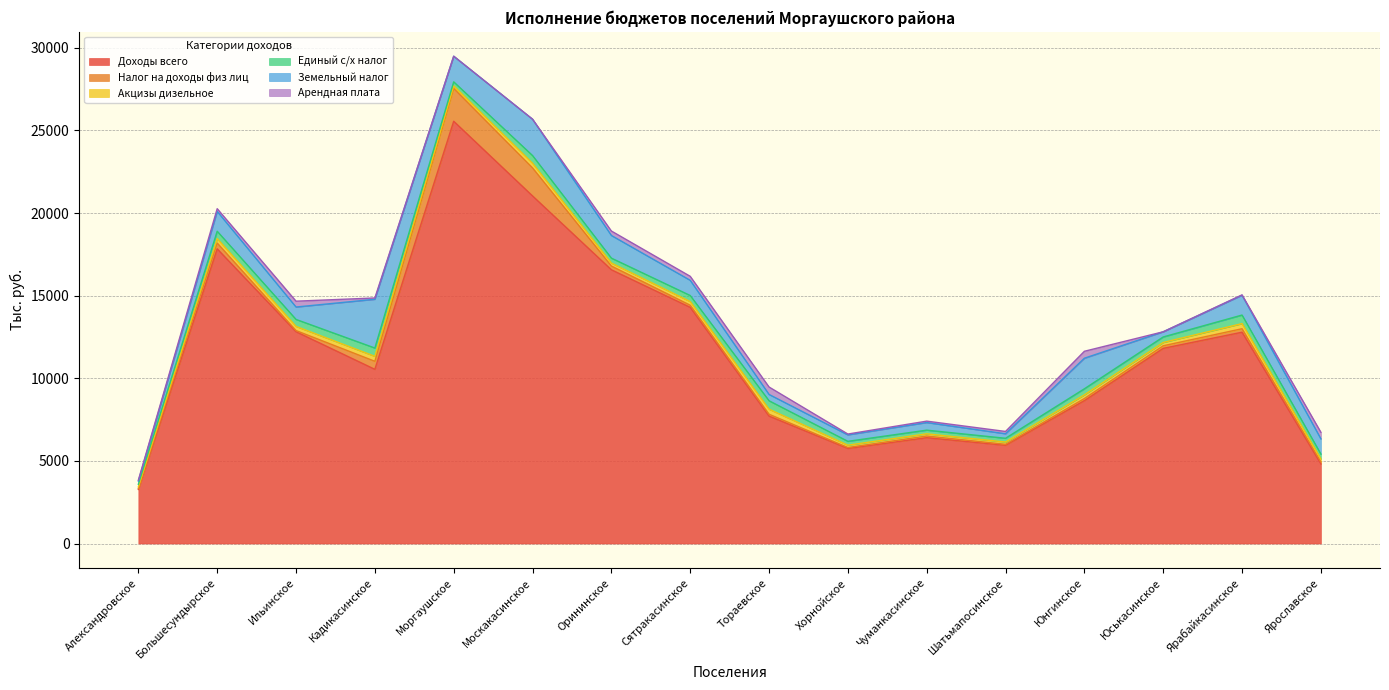

Between Сятракасинское and Ярославское, which series saw the biggest shift?

Доходы всего